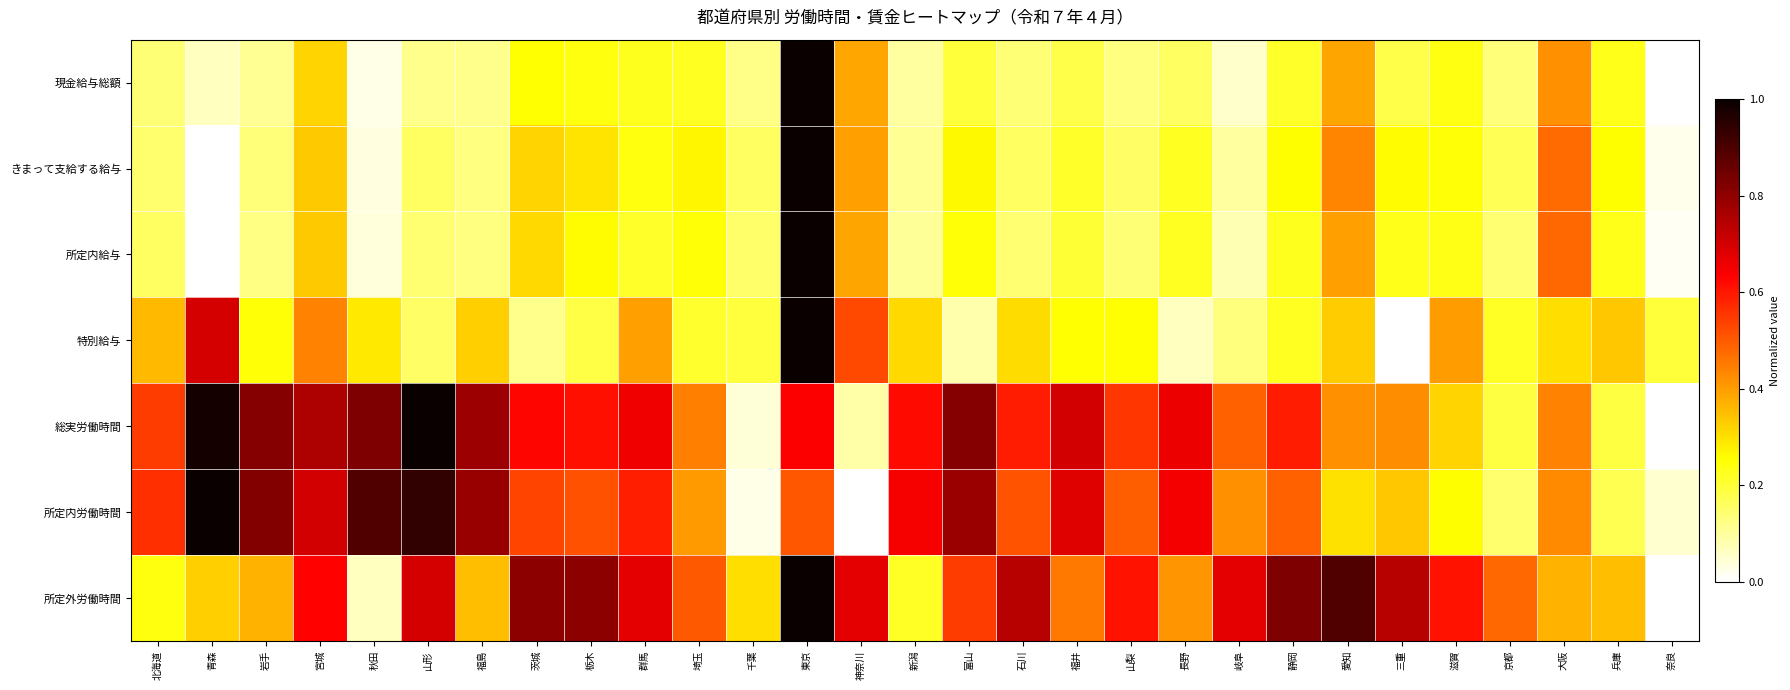

What is the spread (max minus min) of values at 岐阜?

0.6